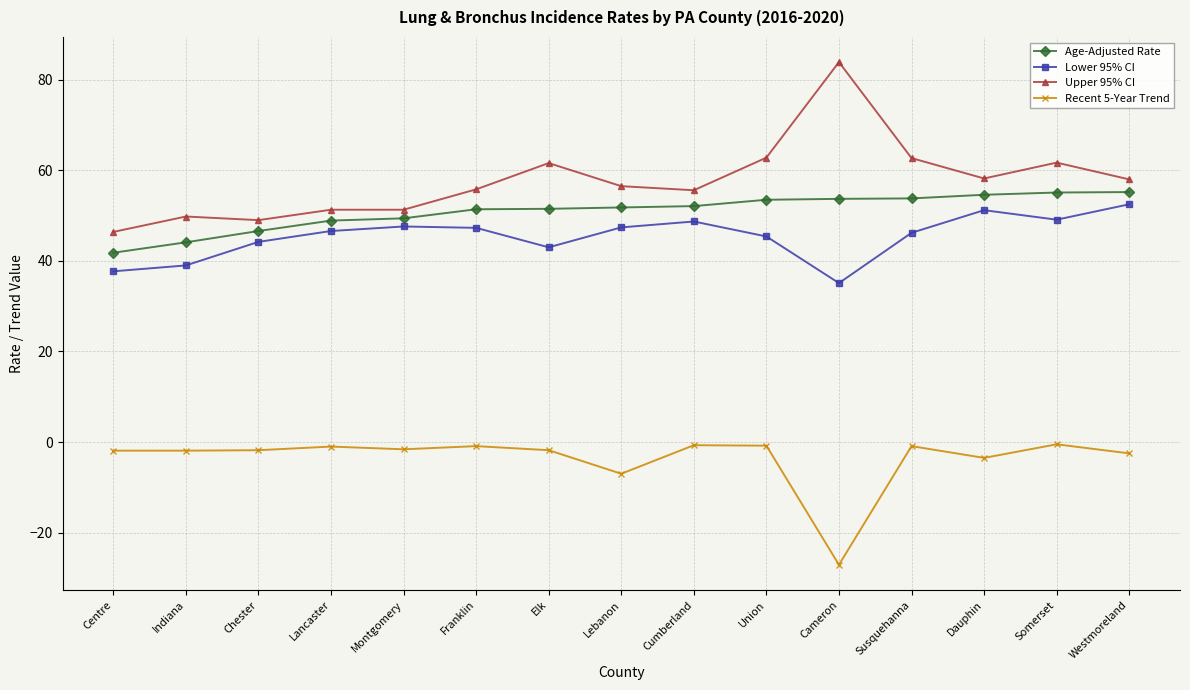

How many distinct data groups are displayed?

4